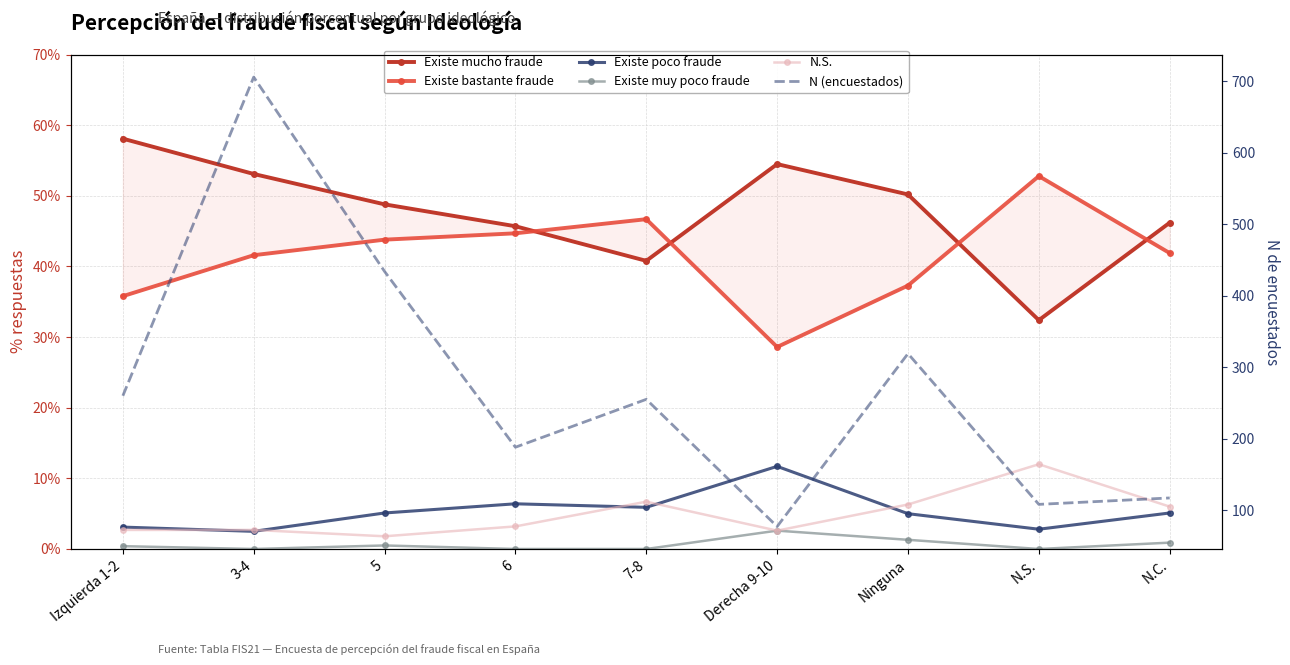

True or false: N.S. and Existe muy poco fraude cross at least once.

False